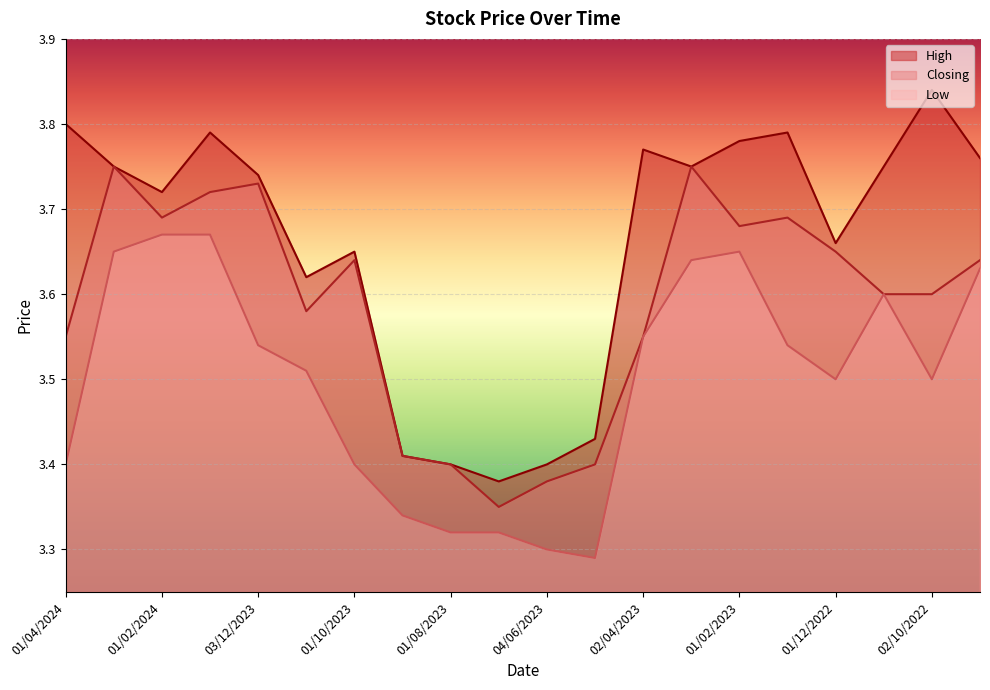

Rank the series by their maximum value, from highest to lowest.

High, Closing, Low